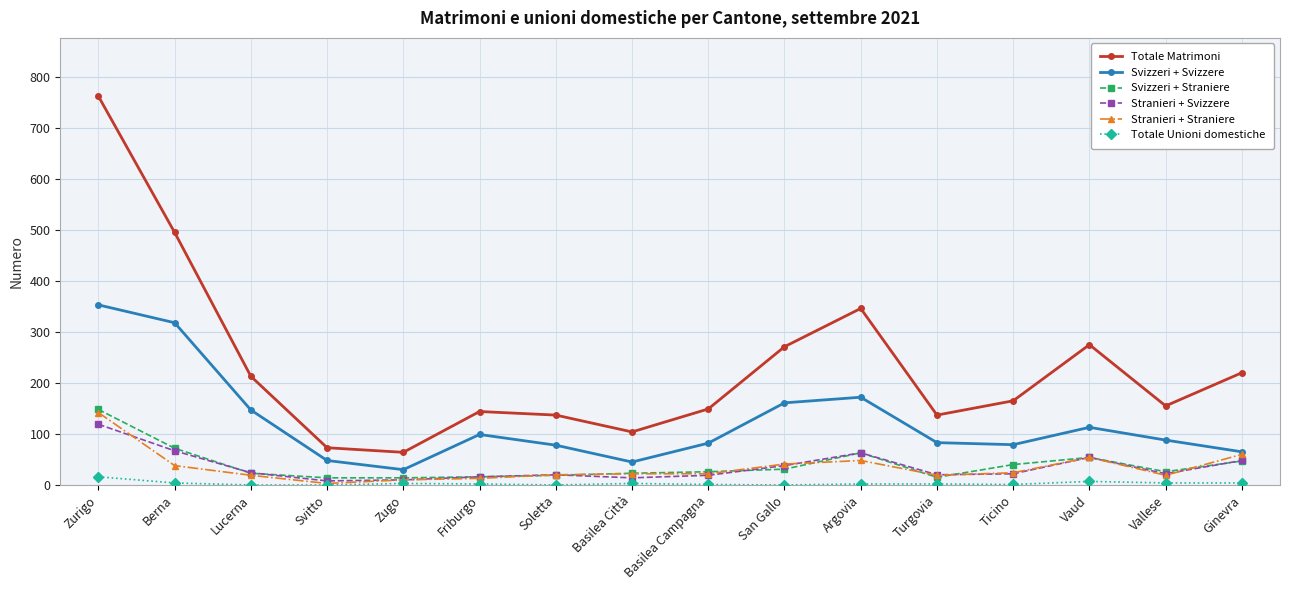

Does the chart have visible grid lines?

Yes